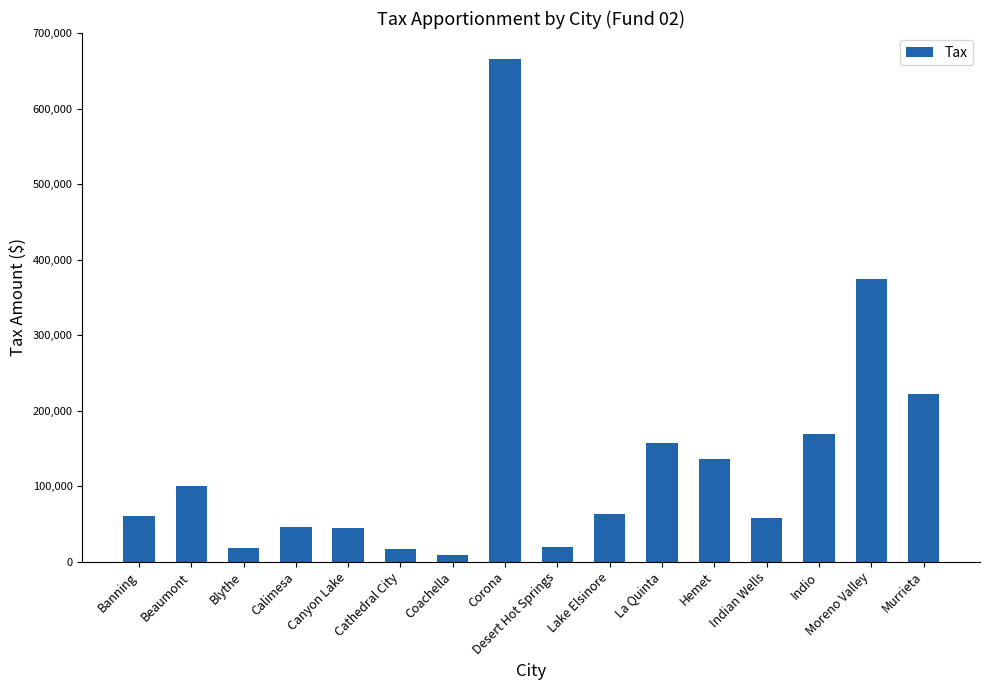

What is the label of the 8th bar from the left?

Corona